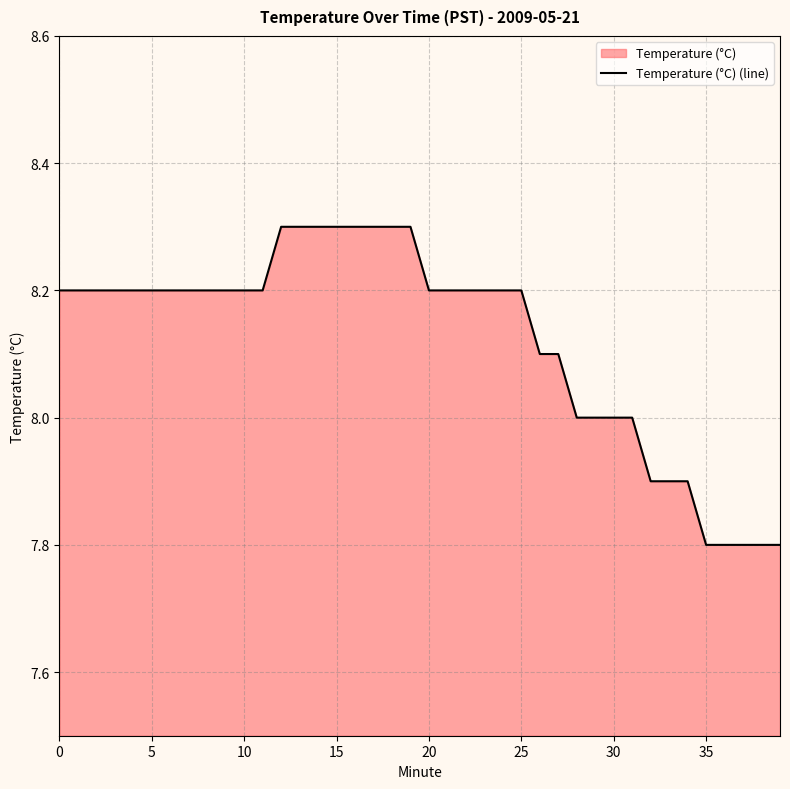

What is the difference between the maximum and minimum values?

0.5